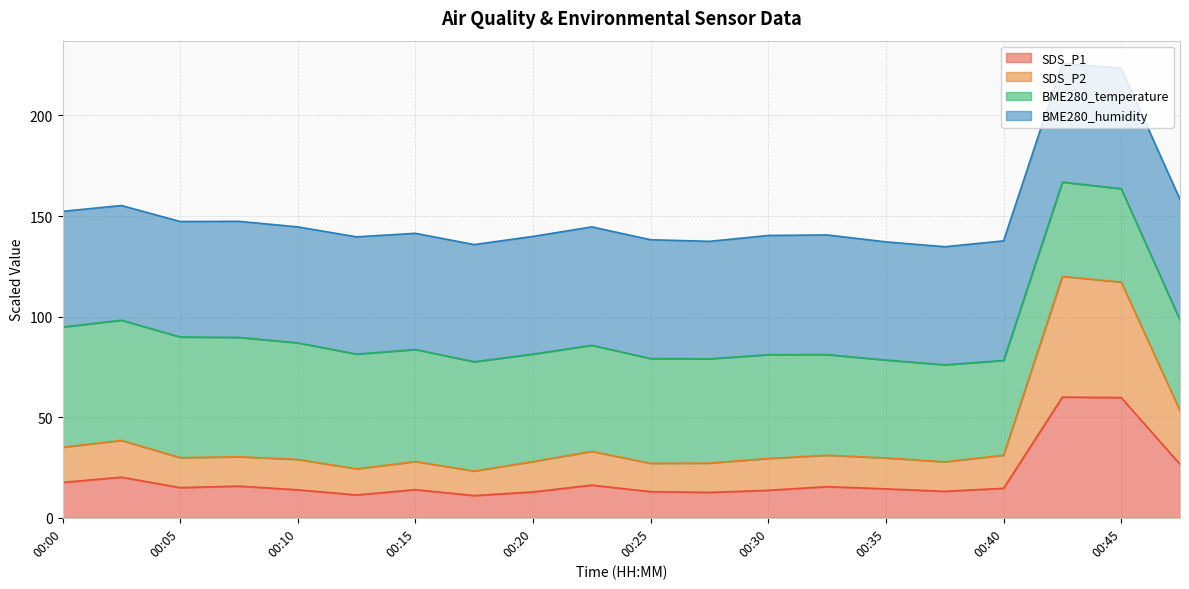

True or false: SDS_P1 has a value of 4.9 at 00:15.

False